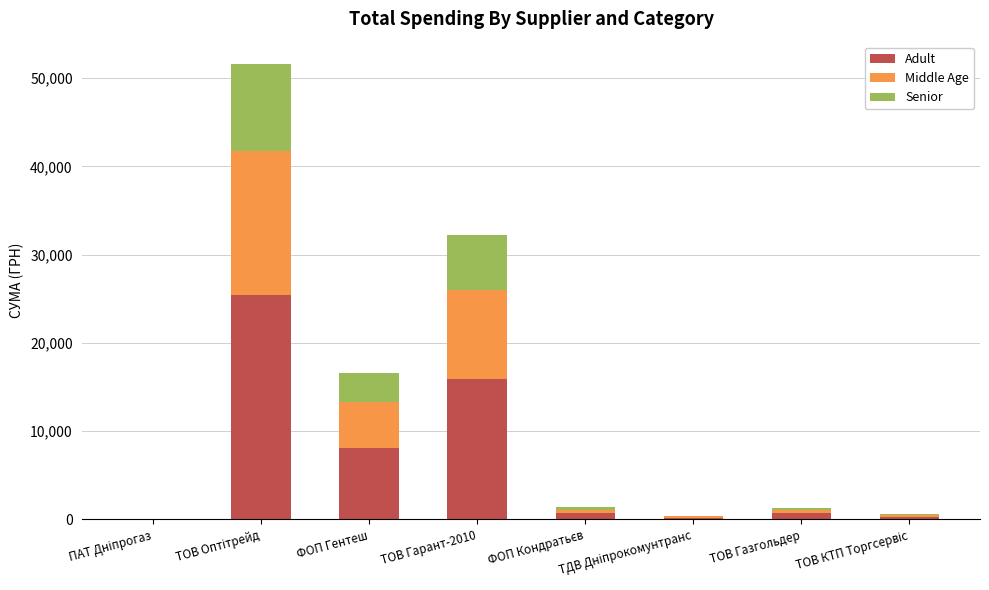

What is the total value across all series at ФОП Гентеш?

16613.0